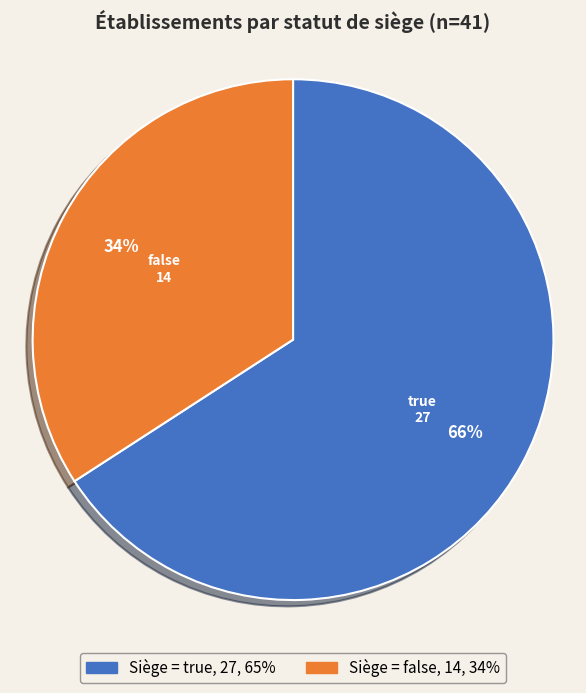

To the nearest percent, what is the difference between the largest and smallest slice percentages?

32%